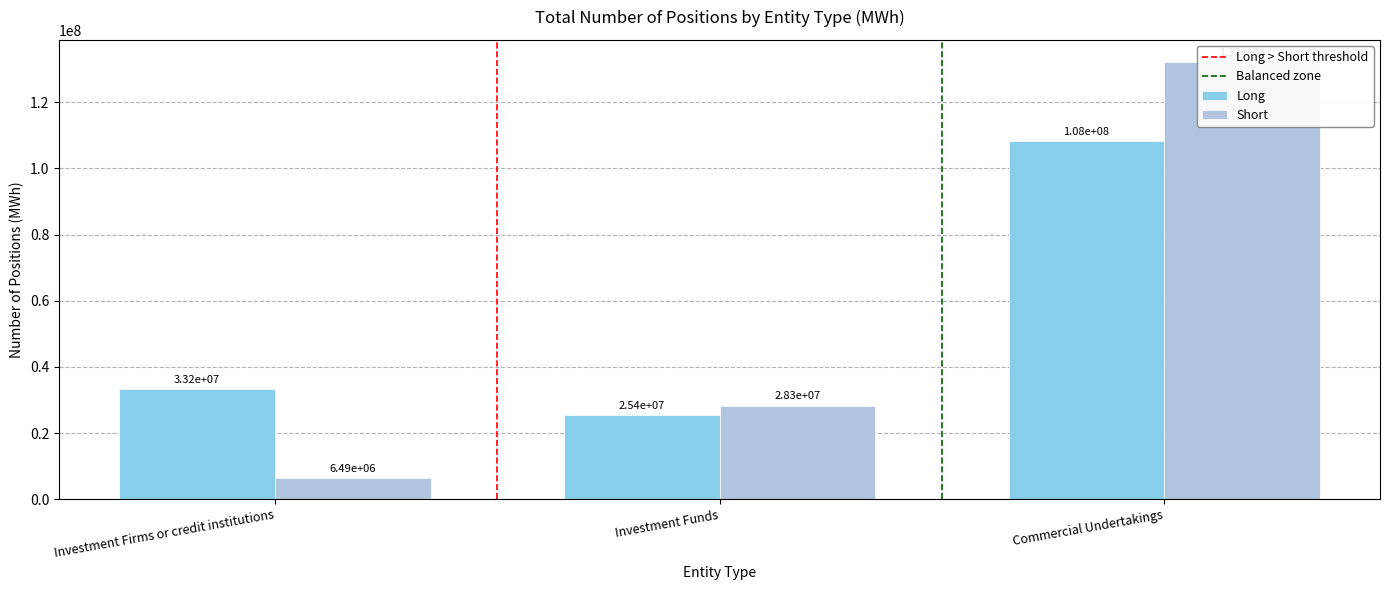

What is the spread (max minus min) of values at Commercial Undertakings?

23935015